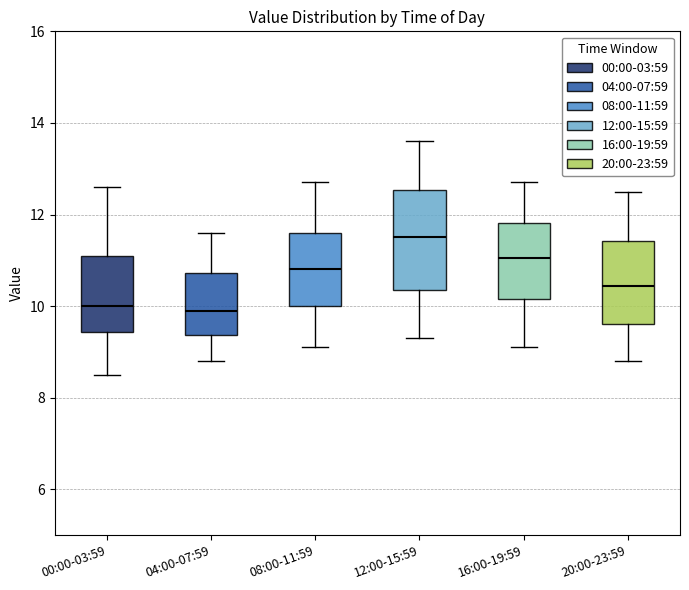

Which box's median line is the highest?

12:00-15:59